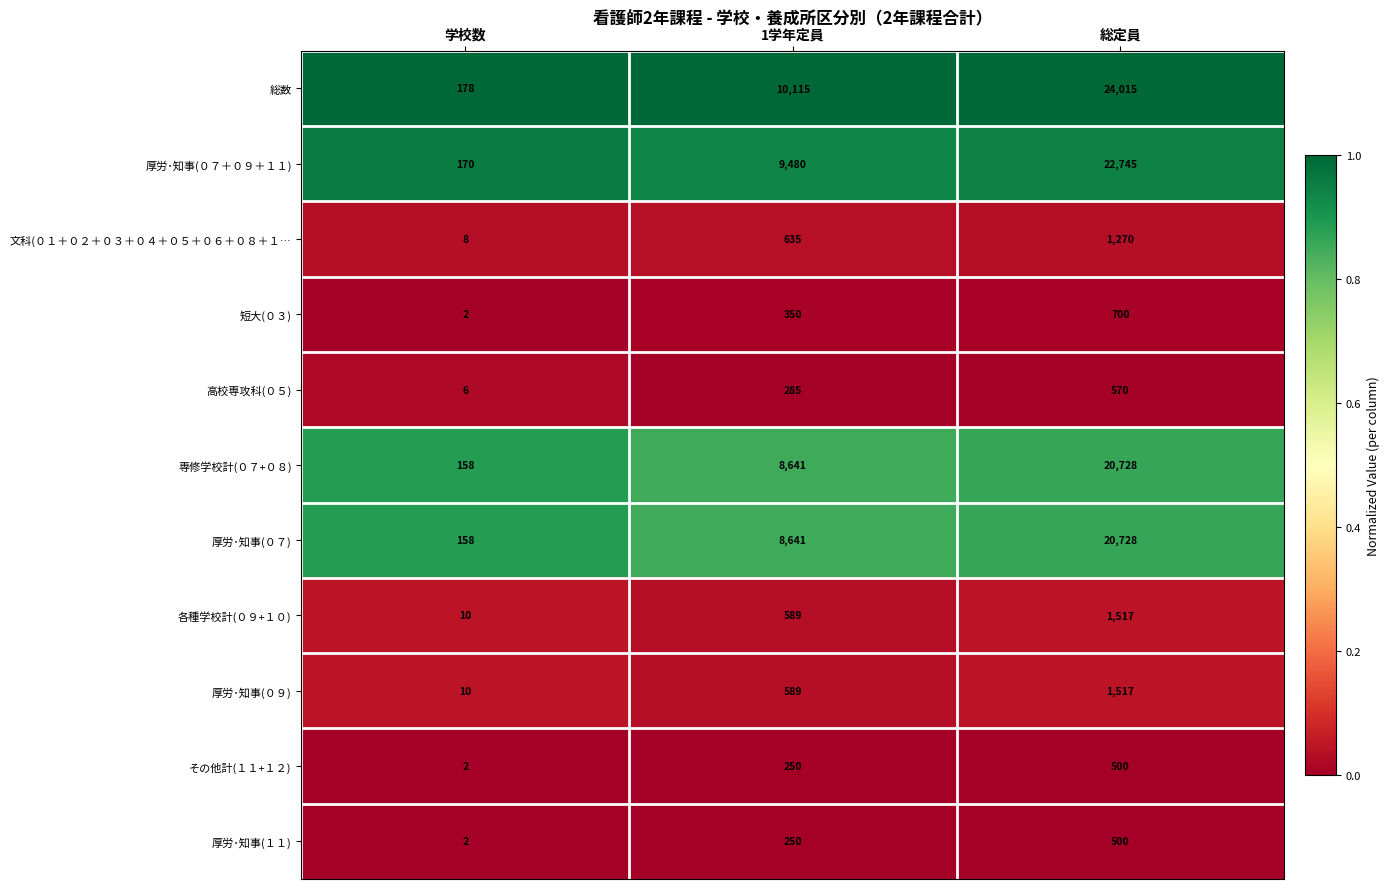

At which category is the sum across all series the highest?

総定員